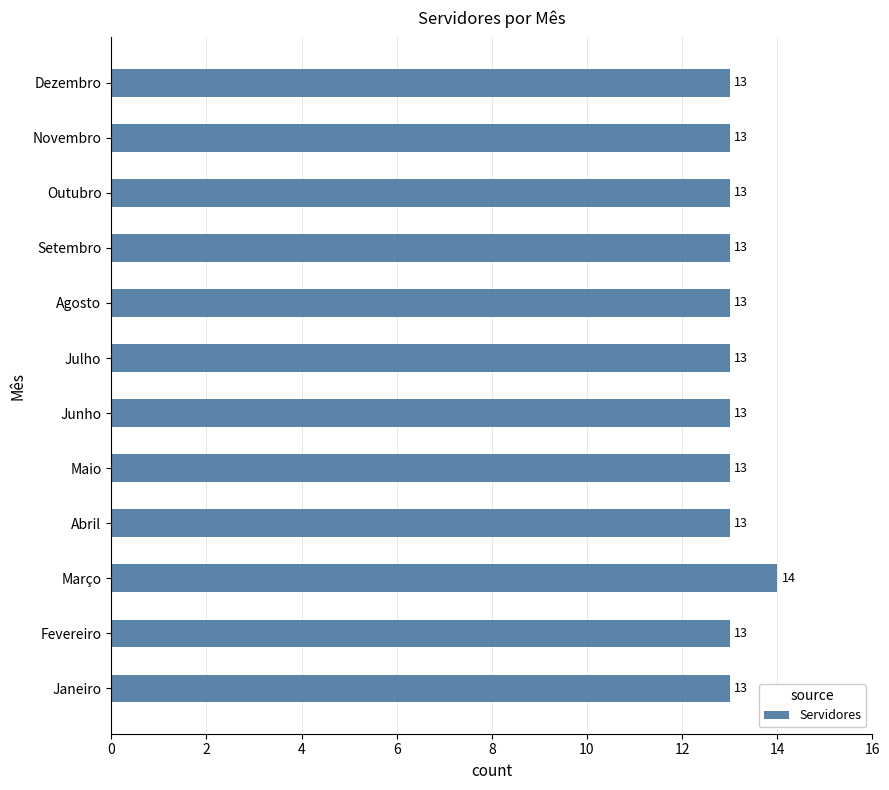

Is it true that the value at Abril is 23?

False